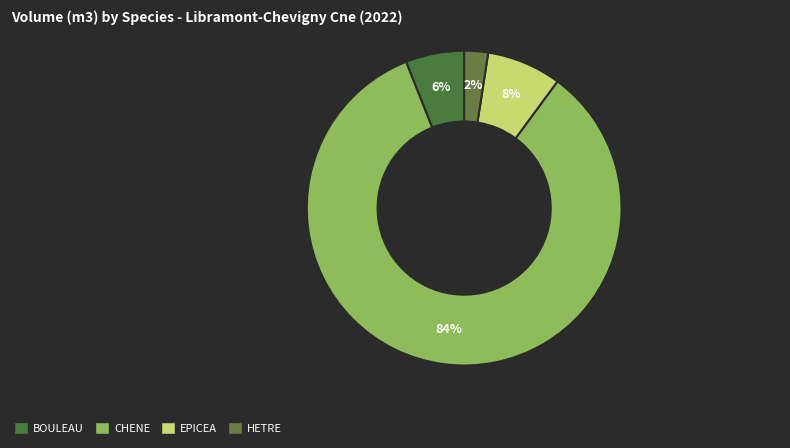

Which category has the biggest portion of the pie?

CHENE